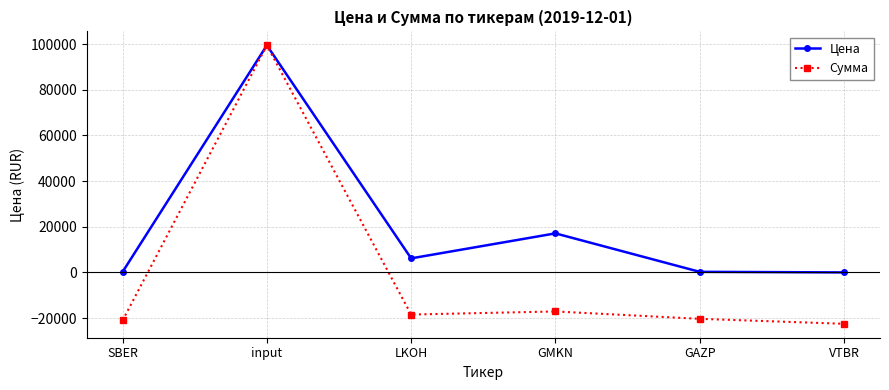

Where is the first local minimum for Сумма?

LKOH